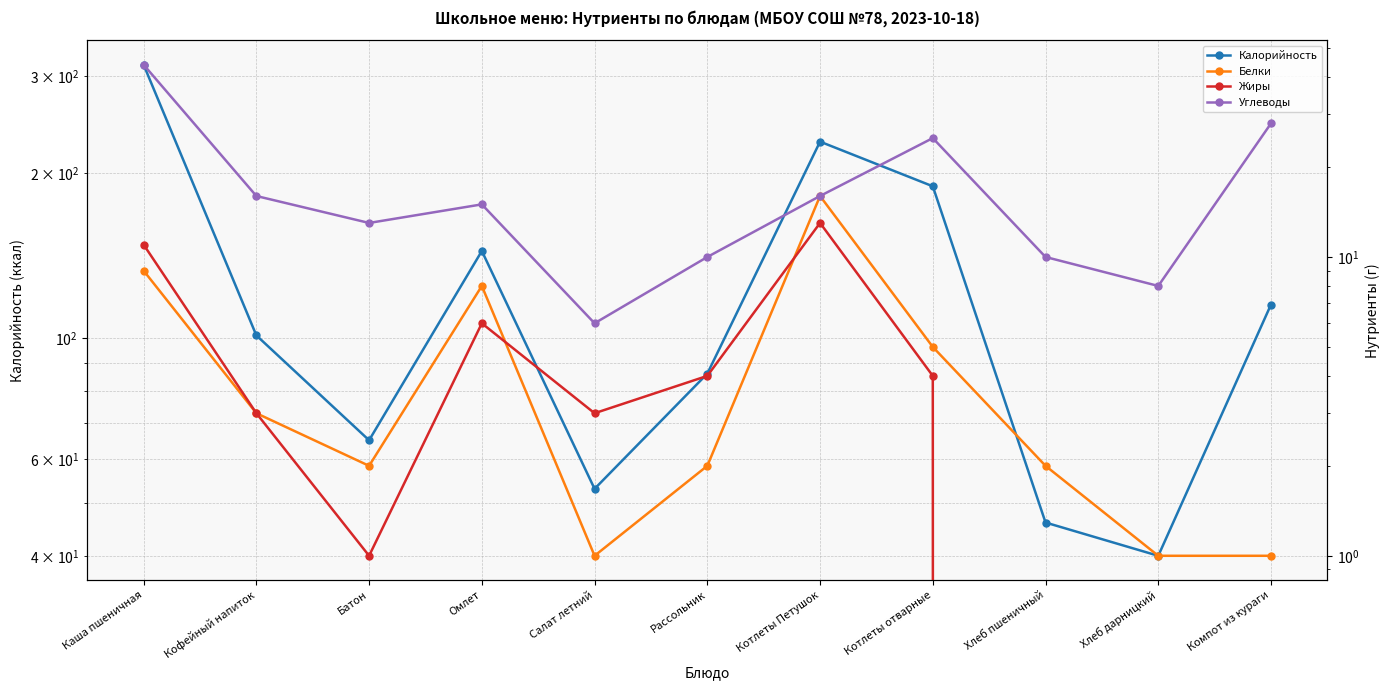

True or false: Калорийность and Жиры cross at least once.

False